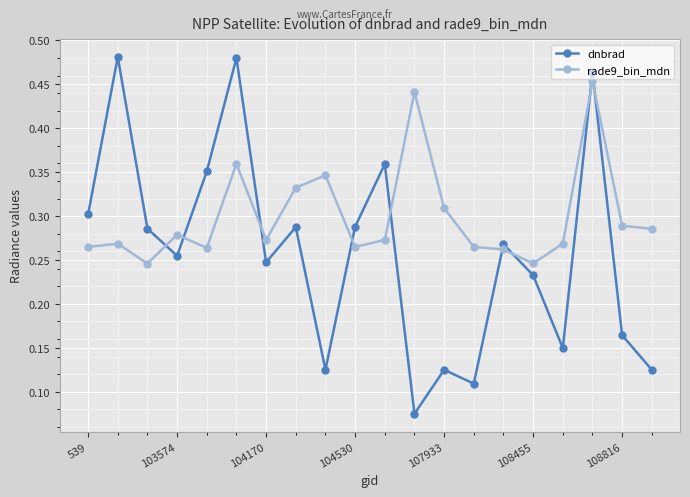

What is the sum of all dnbrad values?

5.2